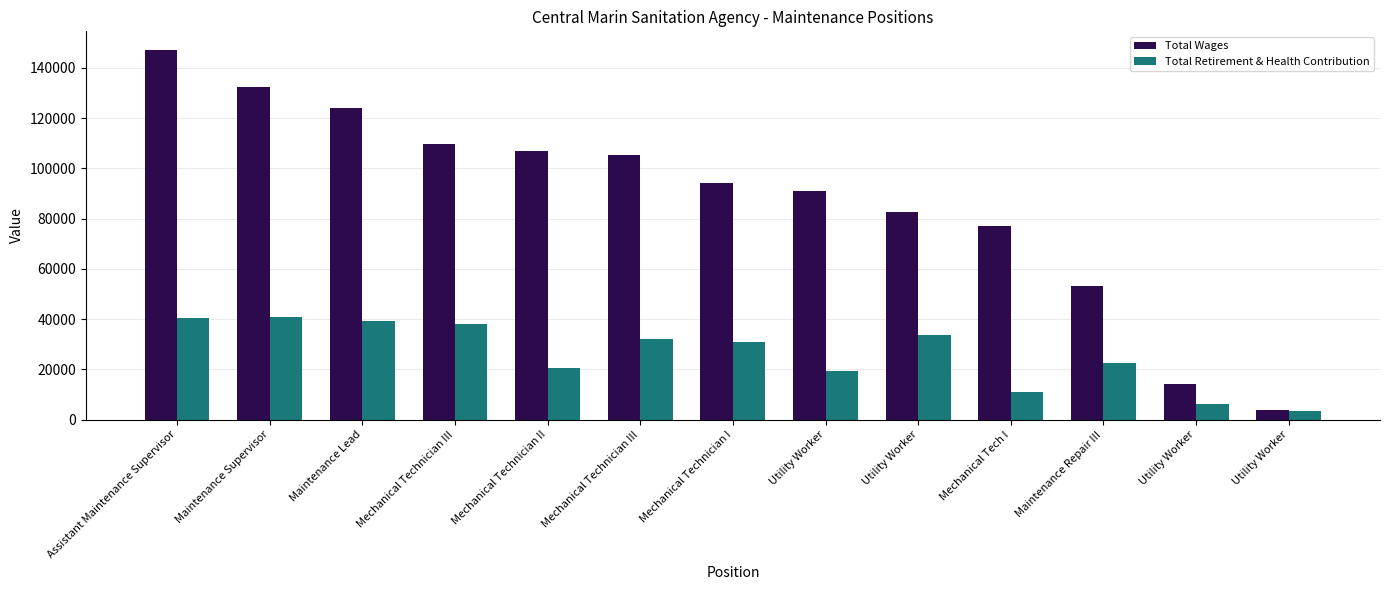

Rank the categories by Total Wages value from lowest to highest.

Utility Worker, Utility Worker, Maintenance Repair III, Mechanical Tech I, Utility Worker, Utility Worker, Mechanical Technician I, Mechanical Technician III, Mechanical Technician II, Mechanical Technician III, Maintenance Lead, Maintenance Supervisor, Assistant Maintenance Supervisor